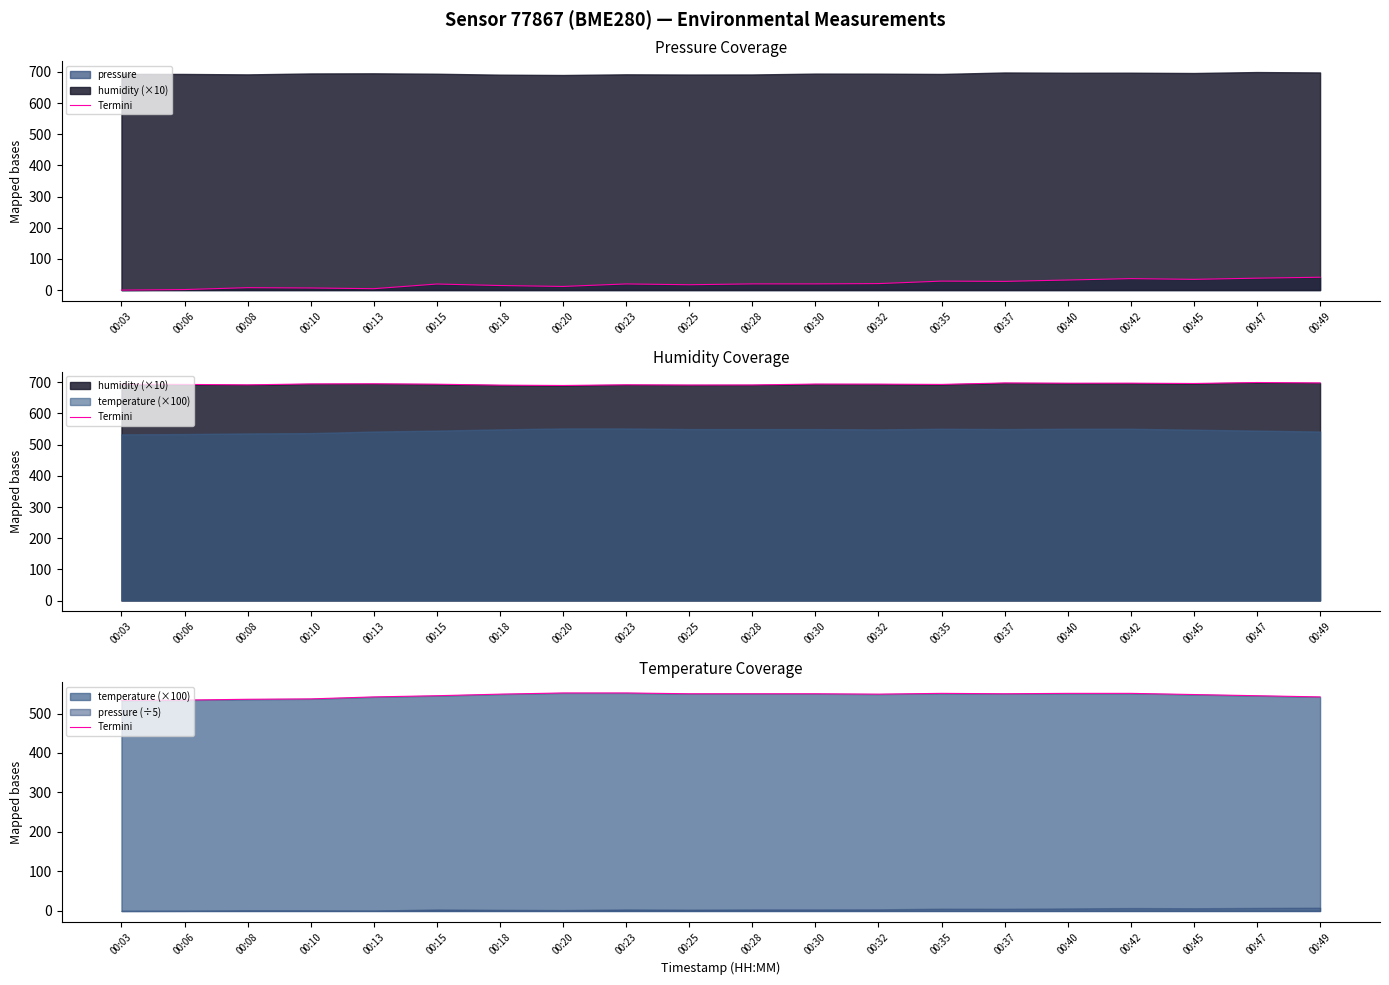

What is the approximate value at 00:10, to the nearest 5?

535